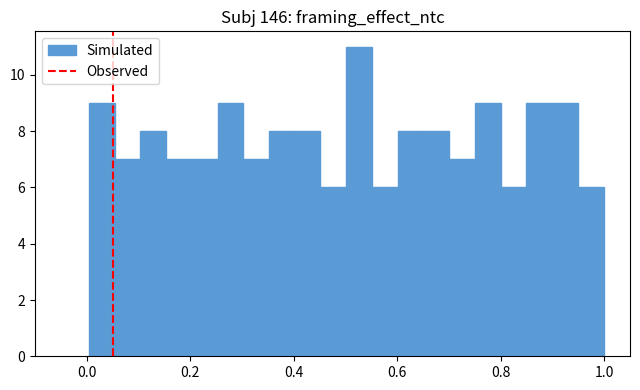

Around what value on the x-axis is the tallest bar? Give the approximate position of its centre, as read against the axis.

0.52